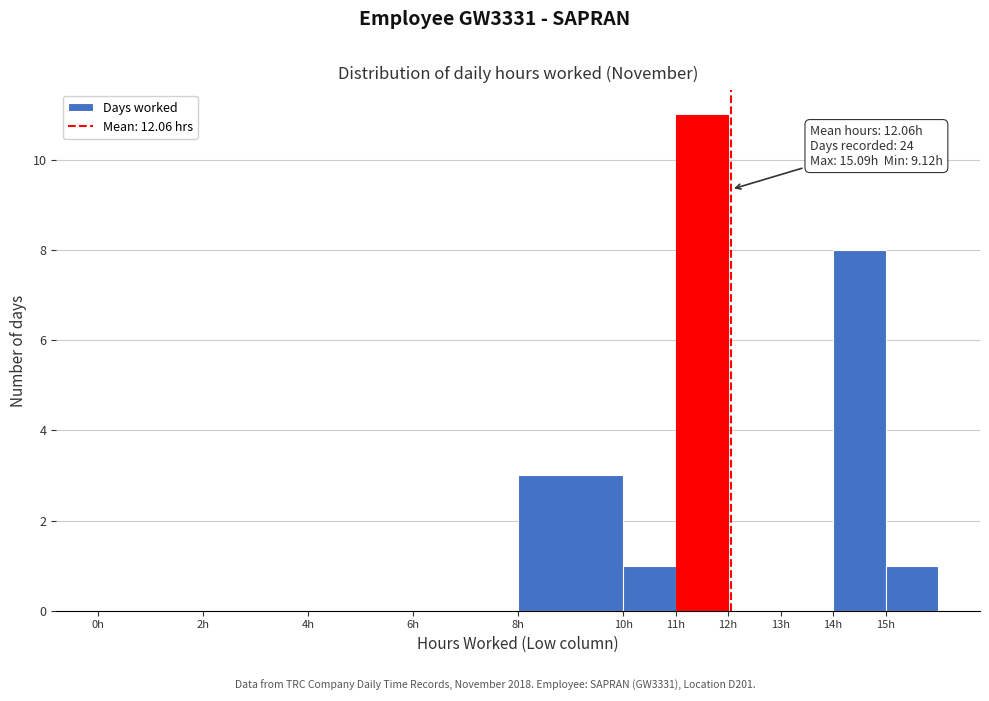

Which range on the x-axis has the tallest bar?

11 to 12